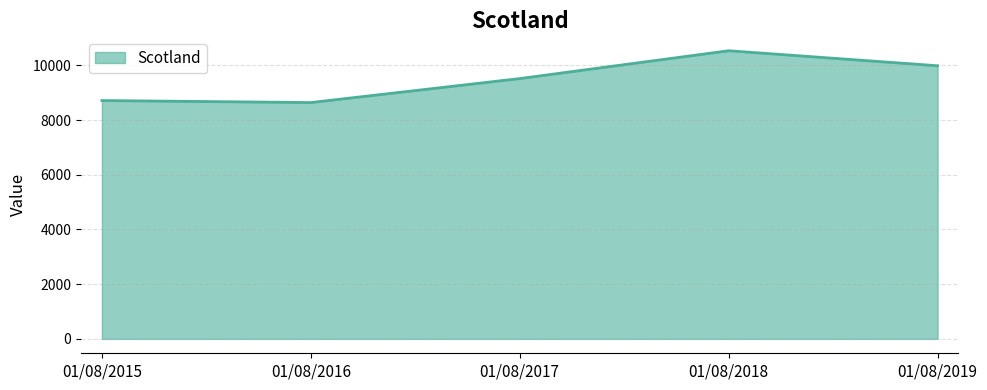

What is the minimum value shown in the chart?

8641